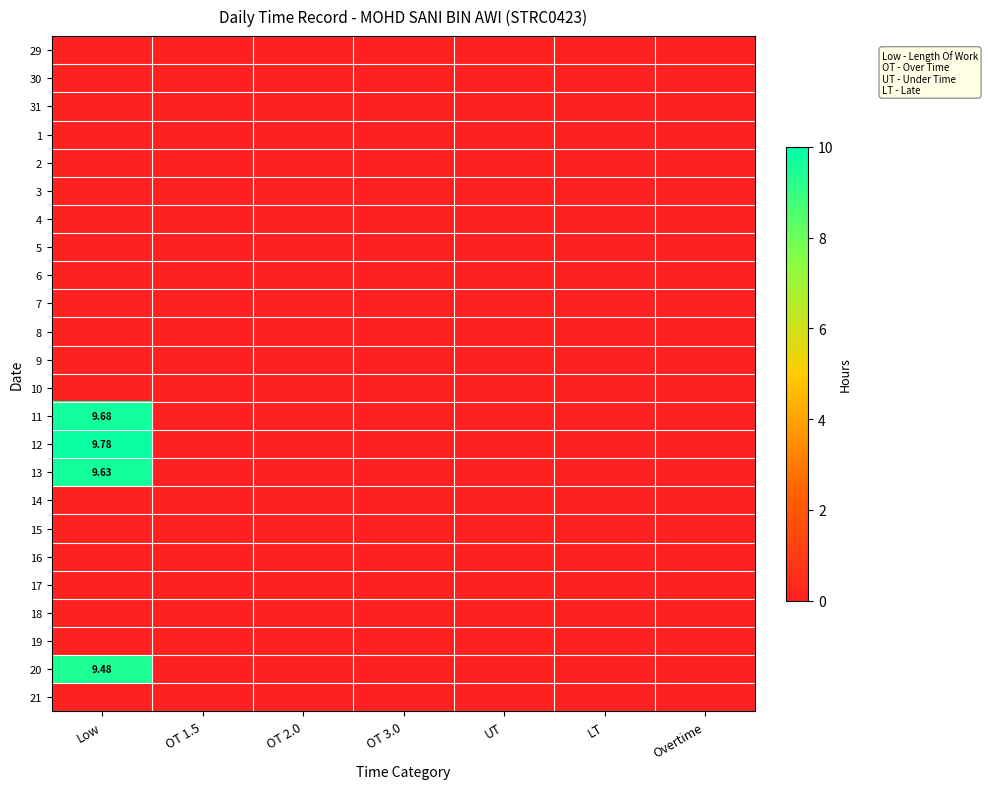

The value of 11 at OT 2.0 is 0.0. True or false?

True